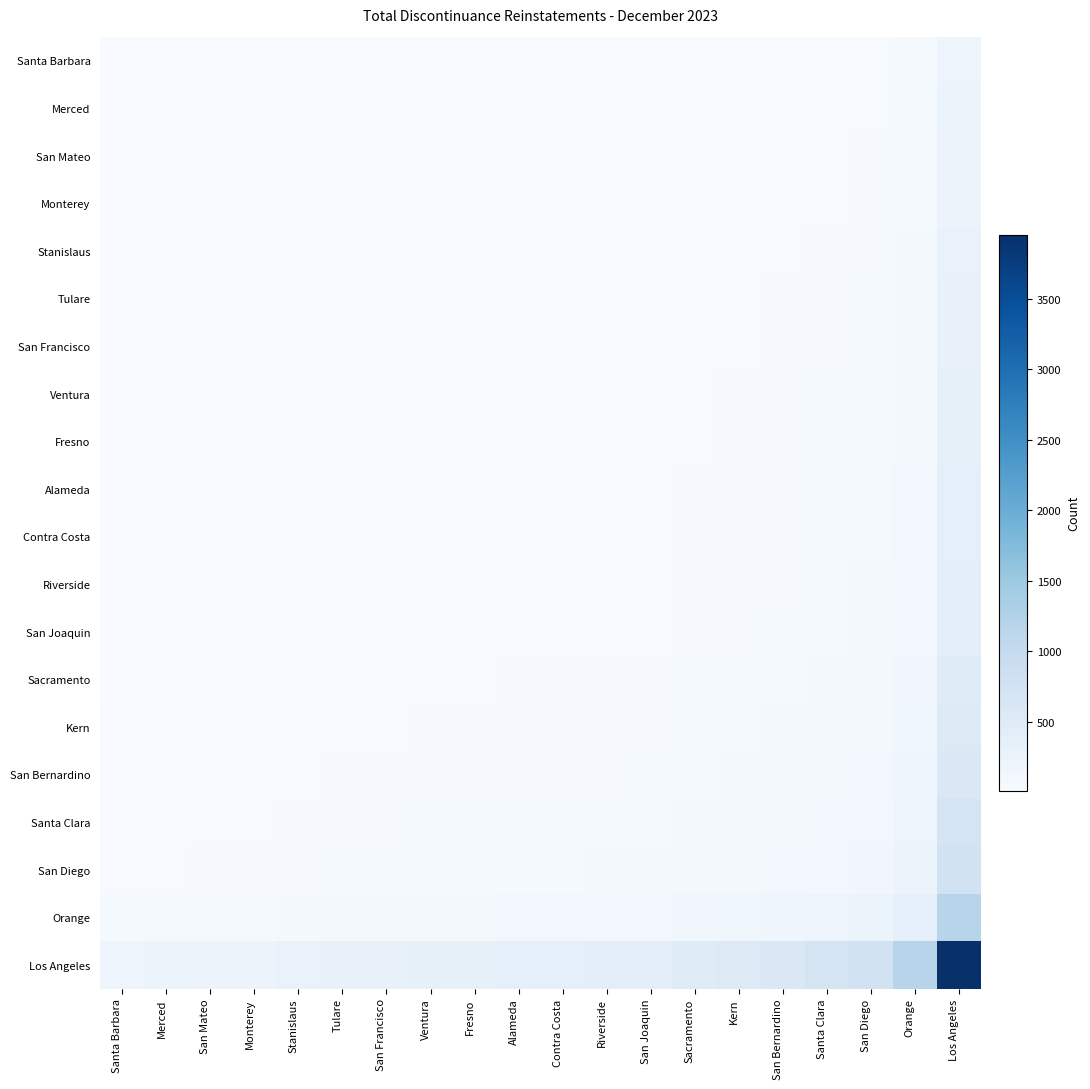

What is the difference between the highest and lowest values at Alameda?

352.6